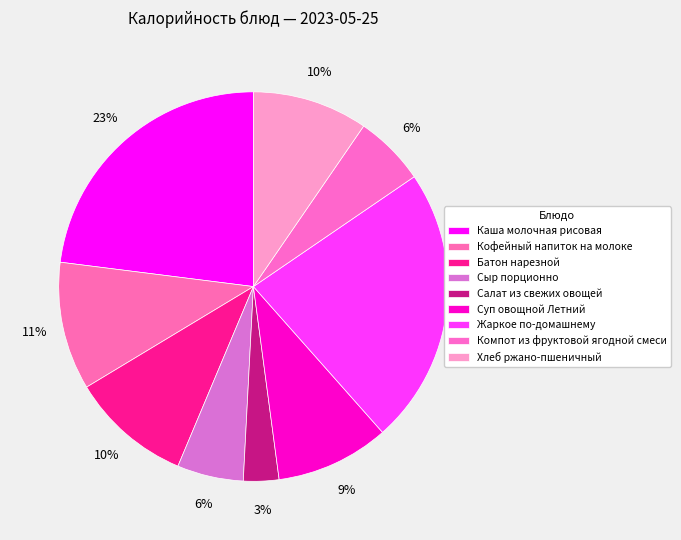

How many segments does this pie chart have?

9